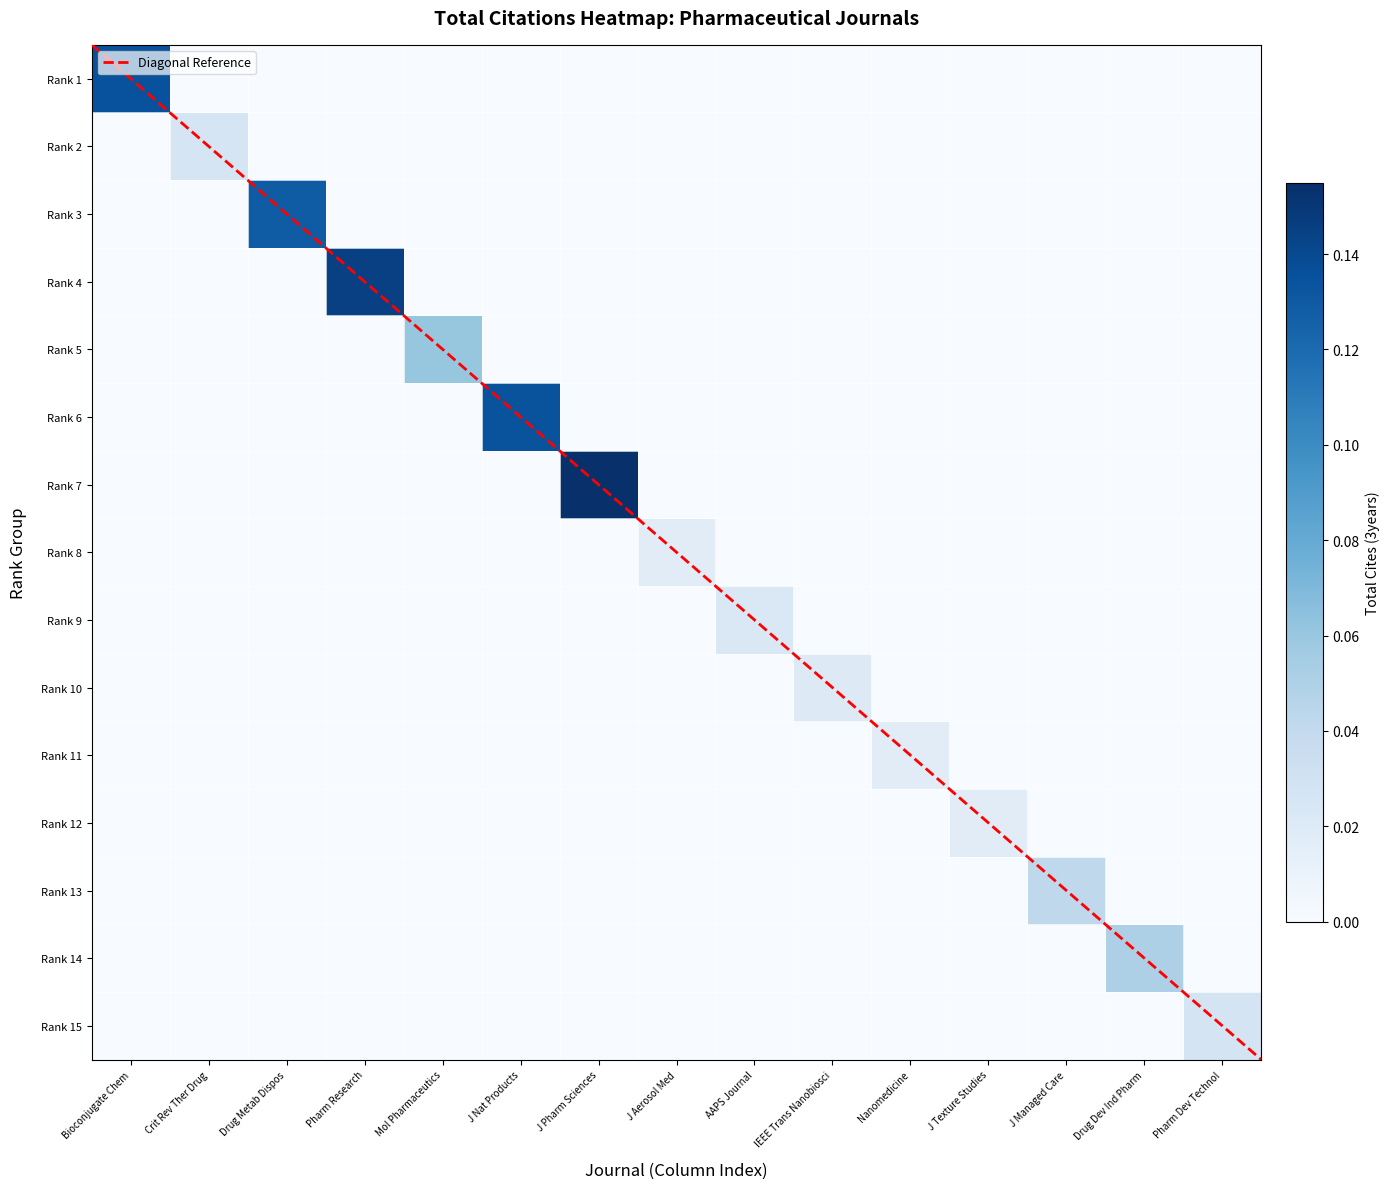

Reading left to right, list all the values displayed in this chart.

Rank 1: 0.1	0.0	0.0	0.0	0.0	0.0	0.0	0.0	0.0	0.0	0.0	0.0	0.0	0.0	0.0
Rank 2: 0.0	0.0	0.0	0.0	0.0	0.0	0.0	0.0	0.0	0.0	0.0	0.0	0.0	0.0	0.0
Rank 3: 0.0	0.0	0.1	0.0	0.0	0.0	0.0	0.0	0.0	0.0	0.0	0.0	0.0	0.0	0.0
Rank 4: 0.0	0.0	0.0	0.1	0.0	0.0	0.0	0.0	0.0	0.0	0.0	0.0	0.0	0.0	0.0
Rank 5: 0.0	0.0	0.0	0.0	0.1	0.0	0.0	0.0	0.0	0.0	0.0	0.0	0.0	0.0	0.0
Rank 6: 0.0	0.0	0.0	0.0	0.0	0.1	0.0	0.0	0.0	0.0	0.0	0.0	0.0	0.0	0.0
Rank 7: 0.0	0.0	0.0	0.0	0.0	0.0	0.2	0.0	0.0	0.0	0.0	0.0	0.0	0.0	0.0
Rank 8: 0.0	0.0	0.0	0.0	0.0	0.0	0.0	0.0	0.0	0.0	0.0	0.0	0.0	0.0	0.0
Rank 9: 0.0	0.0	0.0	0.0	0.0	0.0	0.0	0.0	0.0	0.0	0.0	0.0	0.0	0.0	0.0
Rank 10: 0.0	0.0	0.0	0.0	0.0	0.0	0.0	0.0	0.0	0.0	0.0	0.0	0.0	0.0	0.0
Rank 11: 0.0	0.0	0.0	0.0	0.0	0.0	0.0	0.0	0.0	0.0	0.0	0.0	0.0	0.0	0.0
Rank 12: 0.0	0.0	0.0	0.0	0.0	0.0	0.0	0.0	0.0	0.0	0.0	0.0	0.0	0.0	0.0
Rank 13: 0.0	0.0	0.0	0.0	0.0	0.0	0.0	0.0	0.0	0.0	0.0	0.0	0.0	0.0	0.0
Rank 14: 0.0	0.0	0.0	0.0	0.0	0.0	0.0	0.0	0.0	0.0	0.0	0.0	0.0	0.1	0.0
Rank 15: 0.0	0.0	0.0	0.0	0.0	0.0	0.0	0.0	0.0	0.0	0.0	0.0	0.0	0.0	0.0